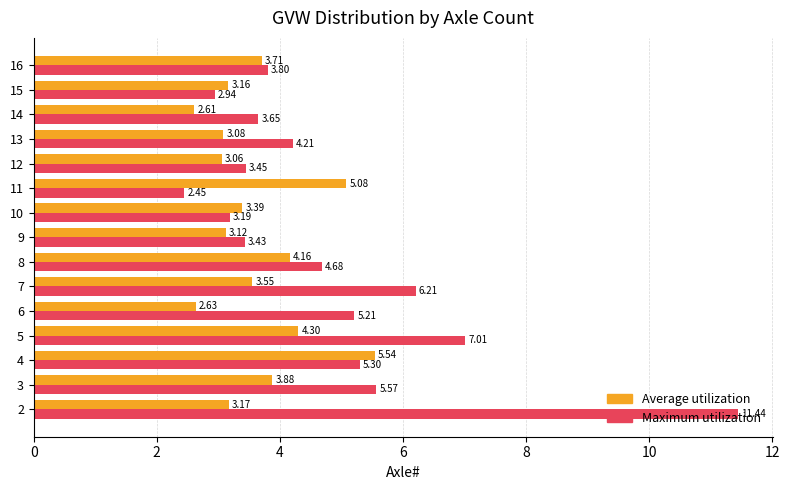

Rank the categories by Maximum utilization value from highest to lowest.

2, 5, 7, 3, 4, 6, 8, 13, 16, 14, 12, 9, 10, 15, 11